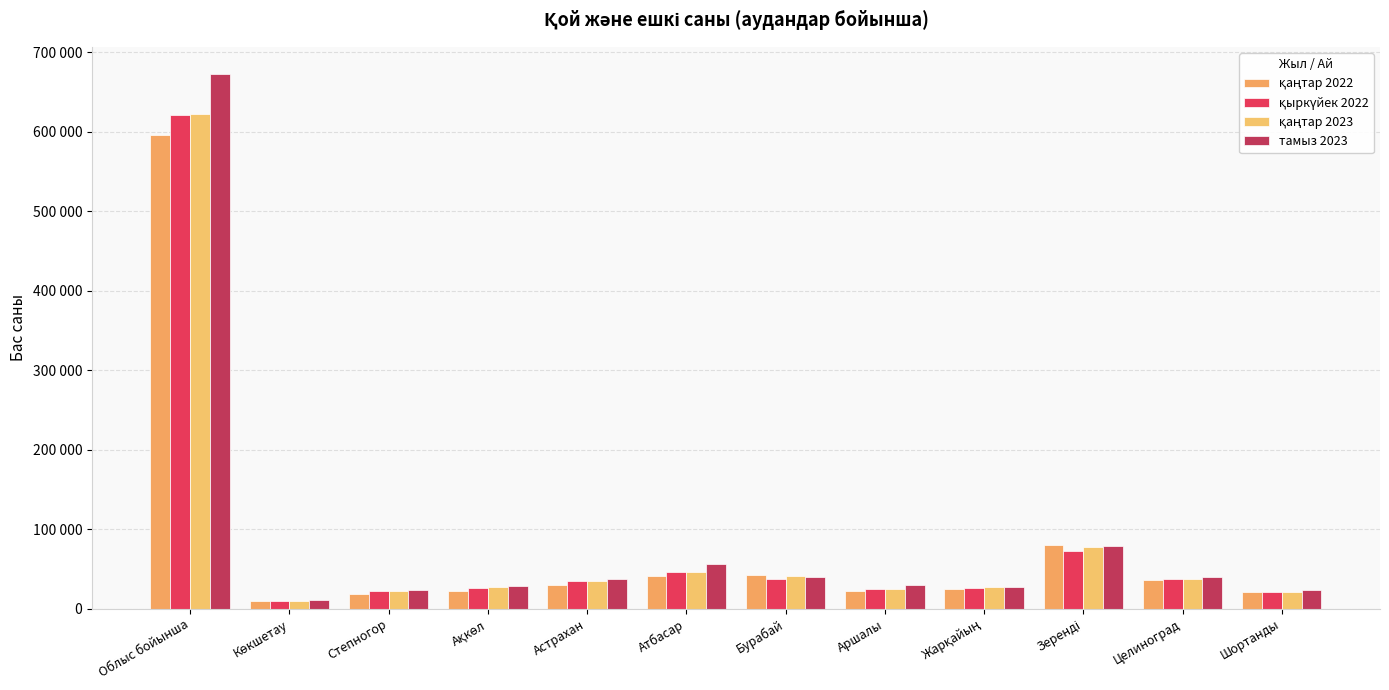

At which label is қаңтар 2023 closest to 316149?

Зеренді